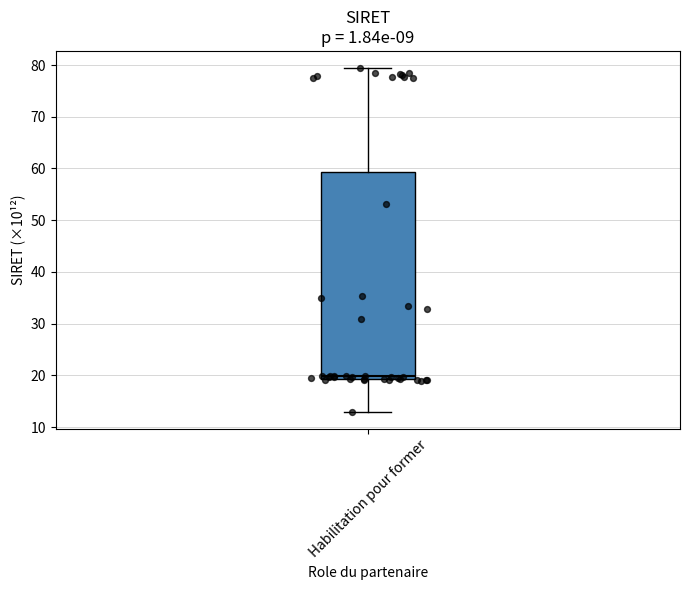

Transcribe this box plot: give where the median line is, the range the box spans, and where the two whiskers end, as read against the y-axis. The values are not printed on the chart, so give them approximately, as read against the axis.

median 20, box 19 to 59, whiskers 13 to 79